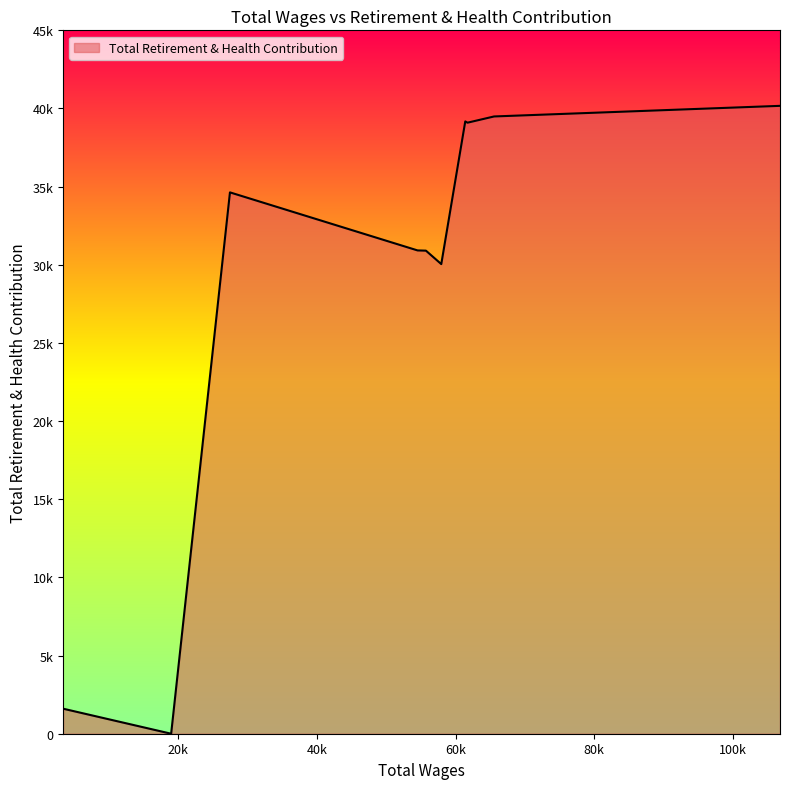

Is this an area chart (filled region under the line)?

Yes